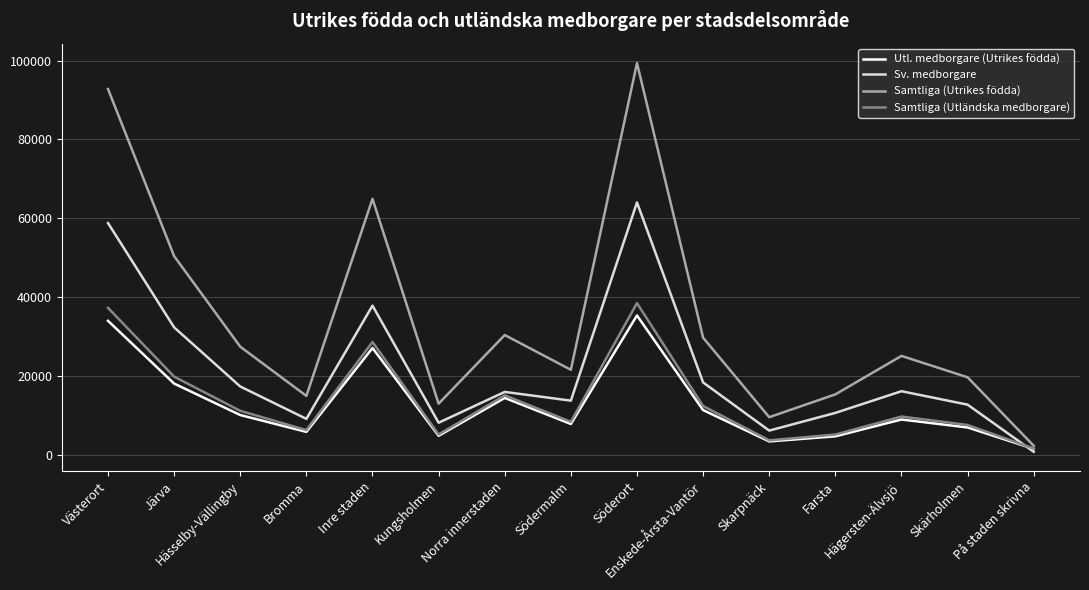

Which series ends up on top after the final intersection of Sv. medborgare and Samtliga (Utländska medborgare)?

Samtliga (Utländska medborgare)